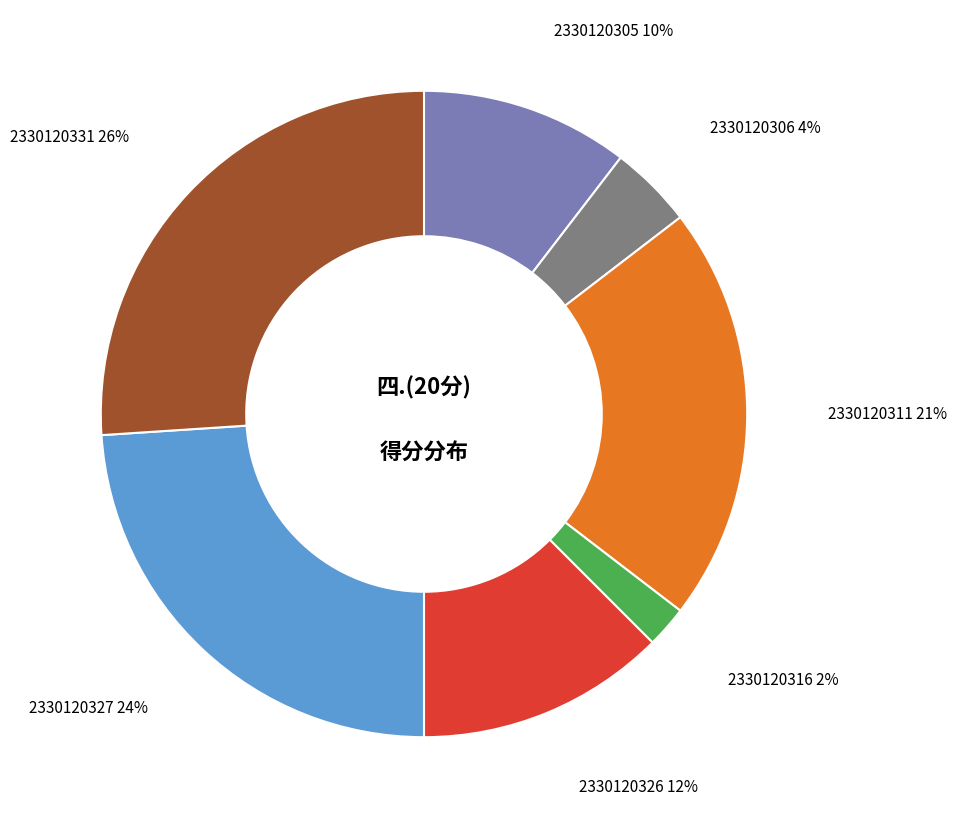

Is there a majority slice in this chart?

No